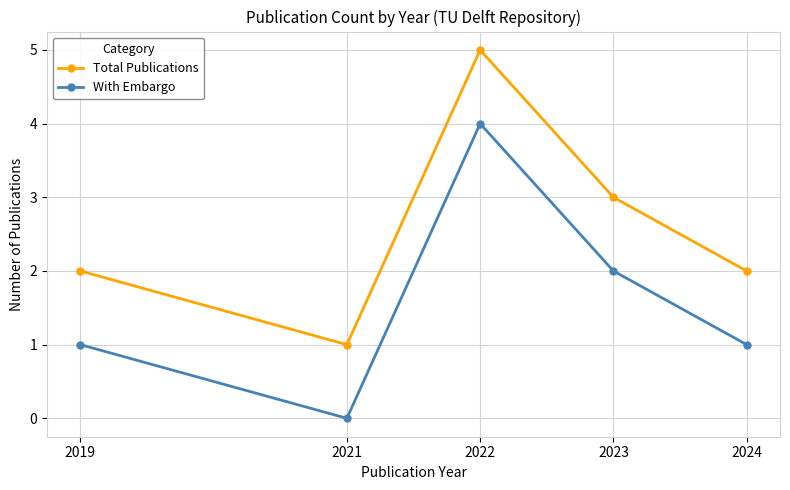

How many data points does each series have?

5